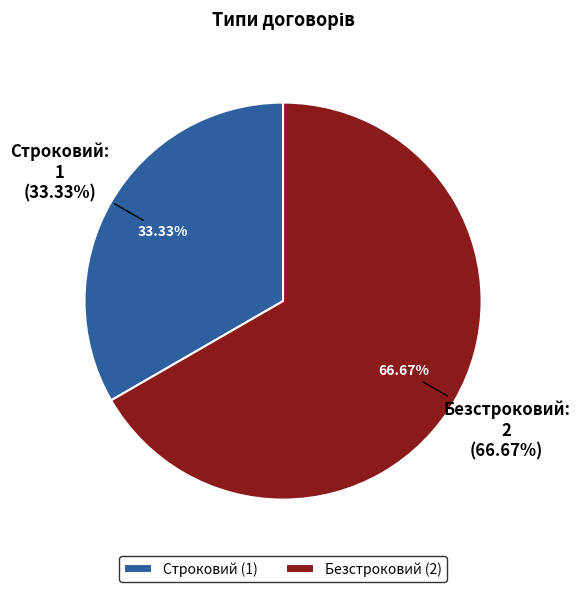

Combined, what portion of the pie is Строковий and Безстроковий?

100.0%